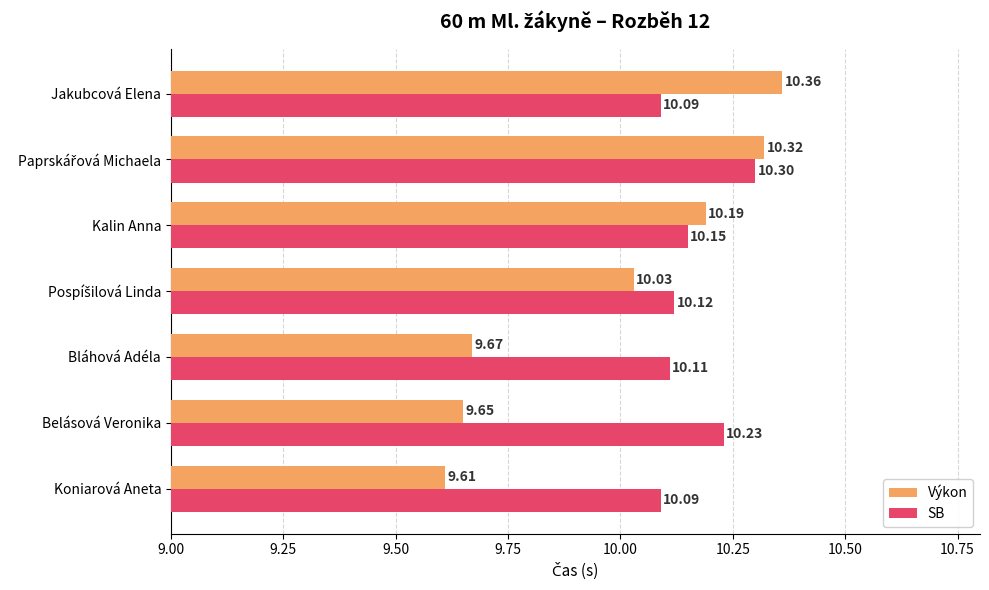

Which series changed the most between Belásová Veronika and Jakubcová Elena?

Výkon